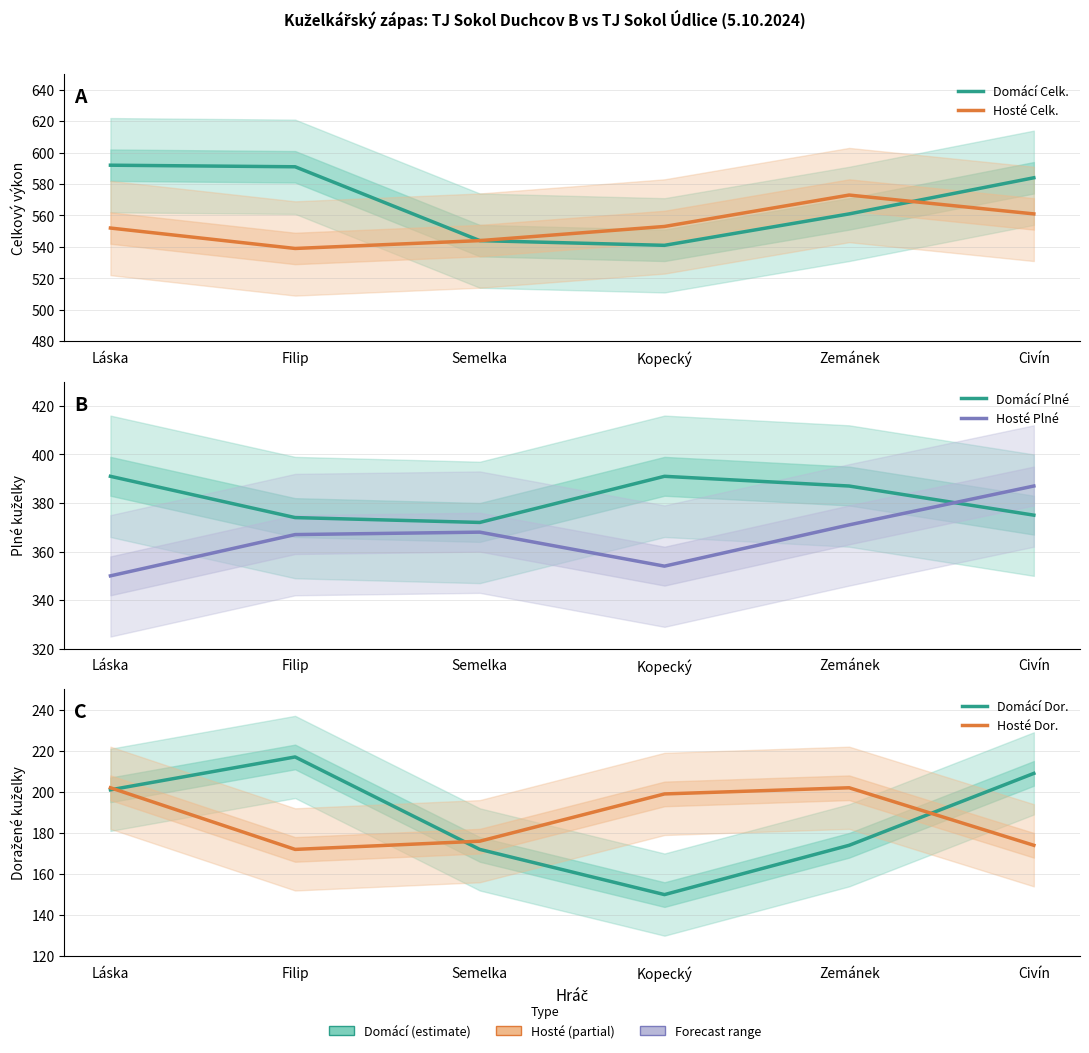

What is the average value of the Domácí Plné series?

382